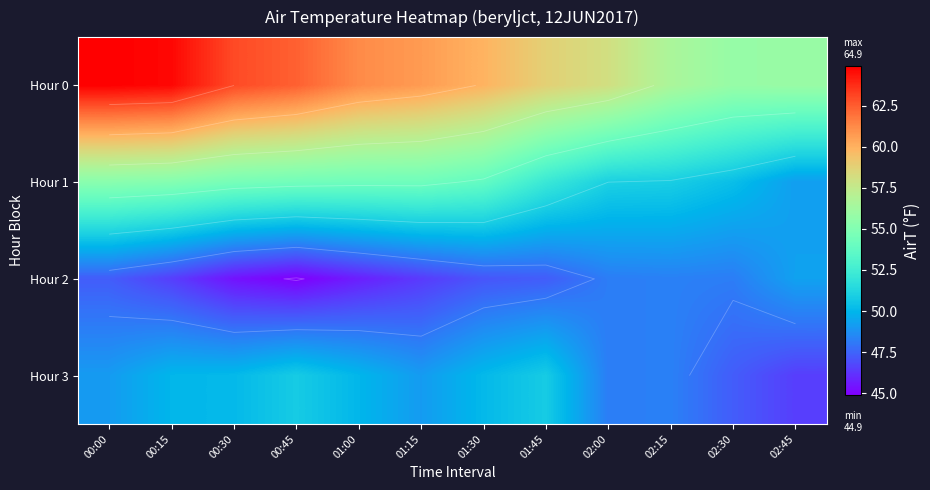

What is the difference between the Hour 3 values at 02:45 and 02:30?

0.8